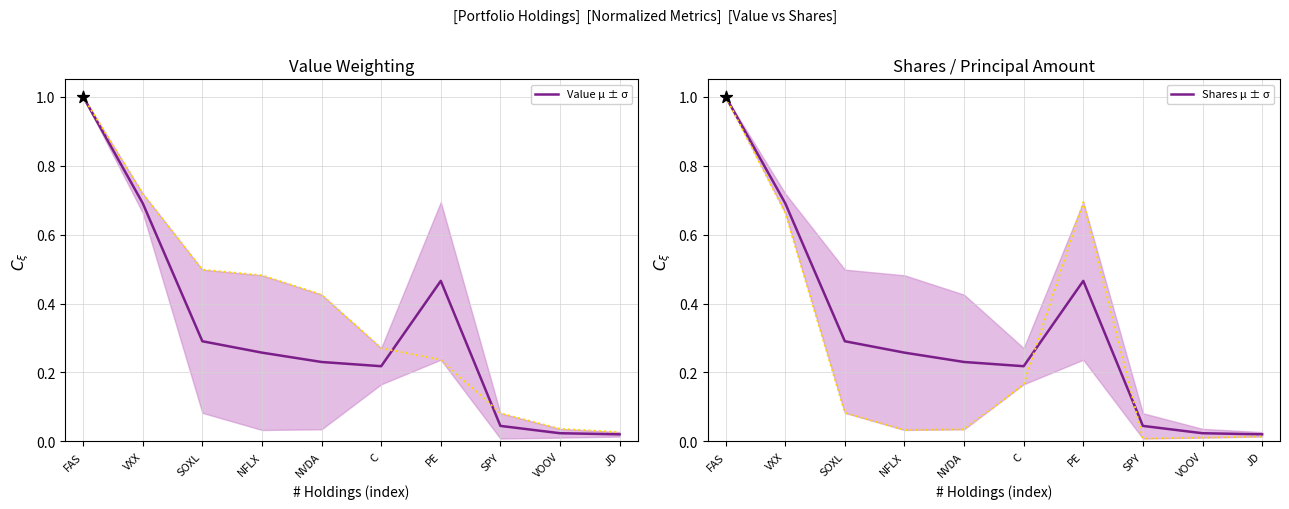

Which series reaches the maximum Y coordinate?

Value μ ± σ